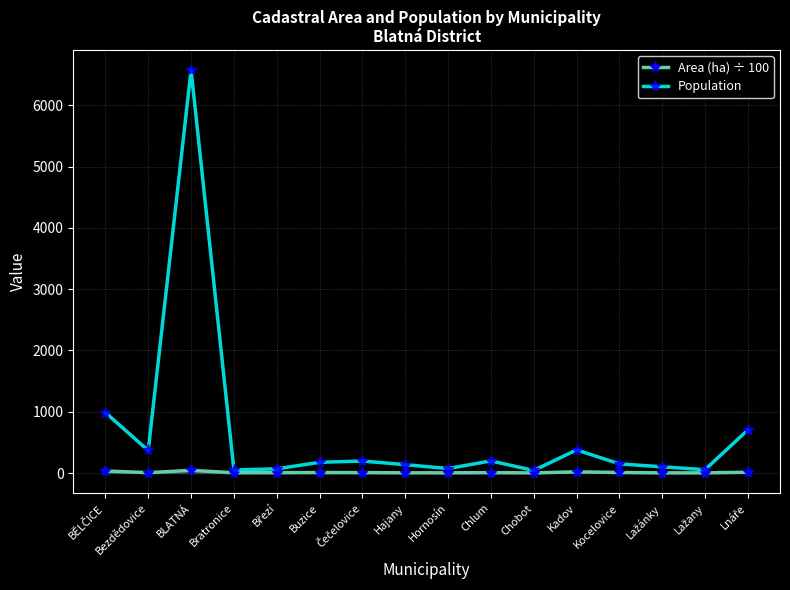

What is the sum of all Population values?

10253.0